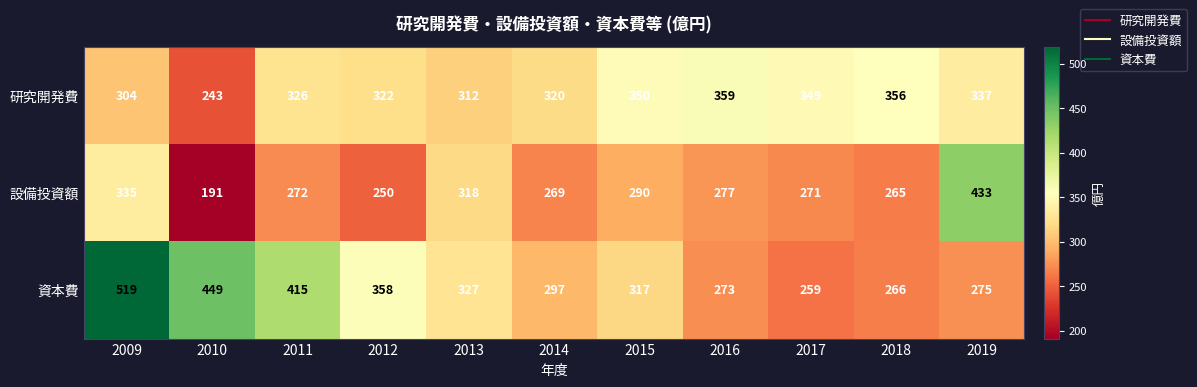

What is the sum of the 資本費 values at 2014 and 2009?

816